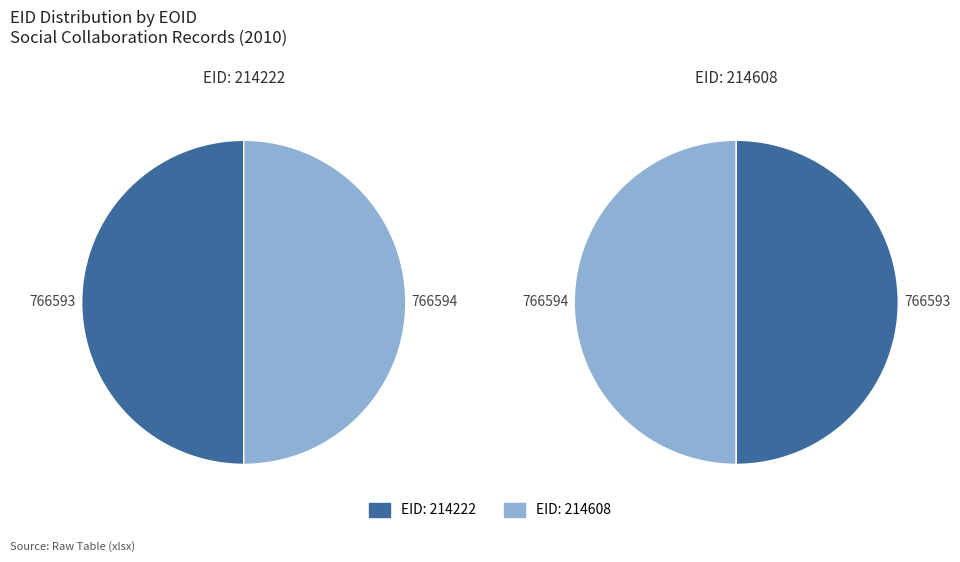

To the nearest percent, what percentage of the pie is 214222?

50%